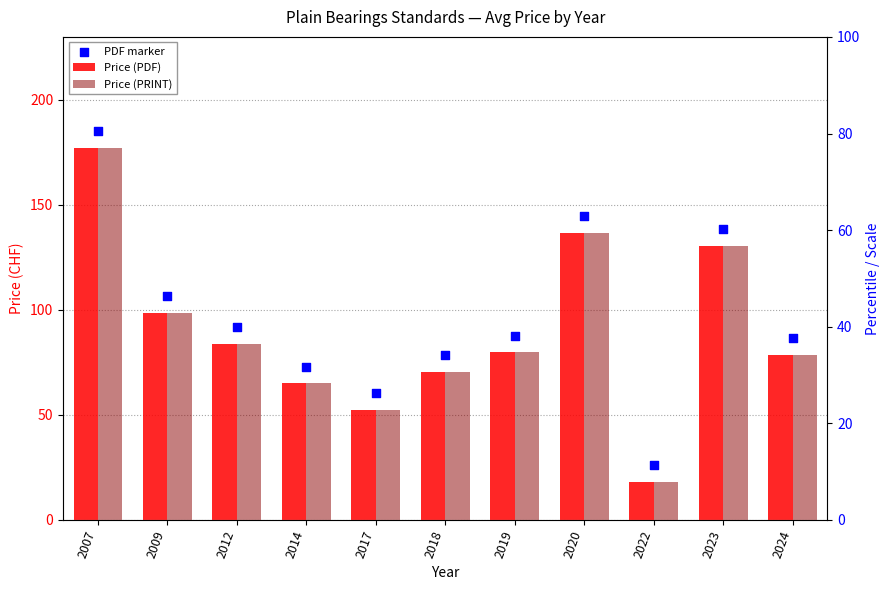

Which series has the largest Y range (max minus min)?

Price (PDF)